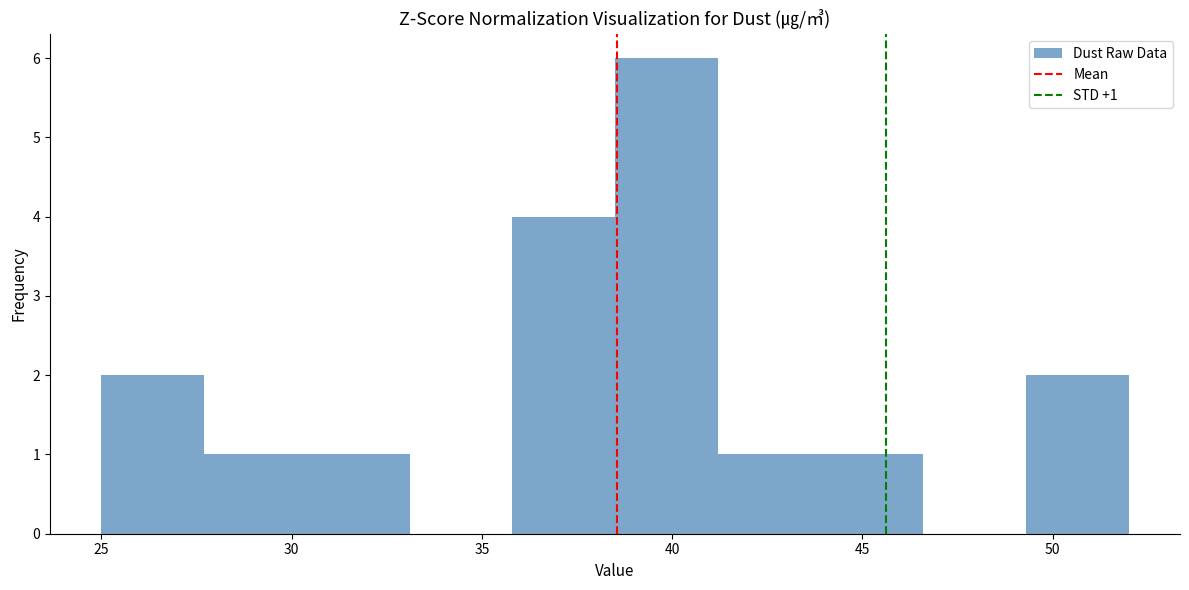

Over which range of the x-axis is the bar tallest?

38.5 to 41.2